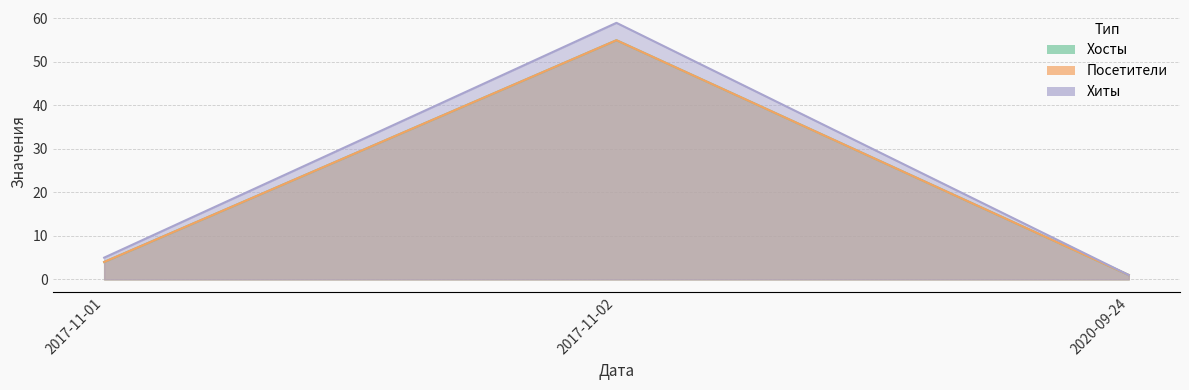

True or false: Хиты has a value of 59 at 2017-11-02.

True